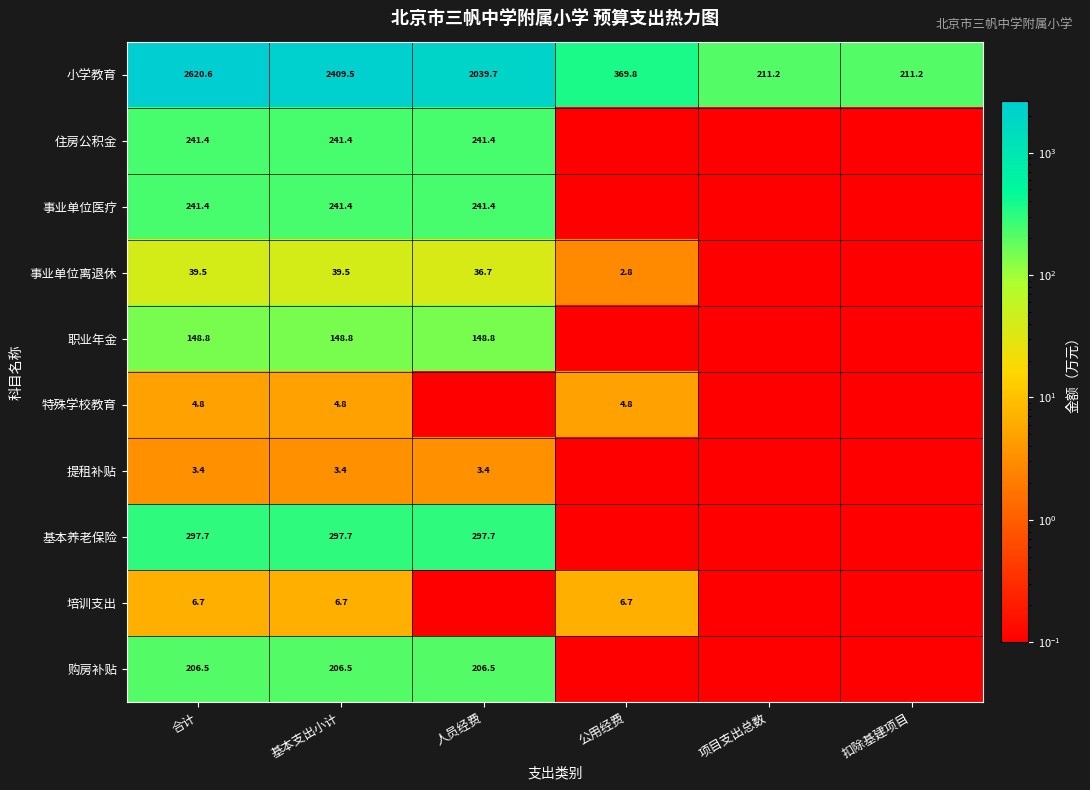

At which label does 小学教育 reach its peak?

合计